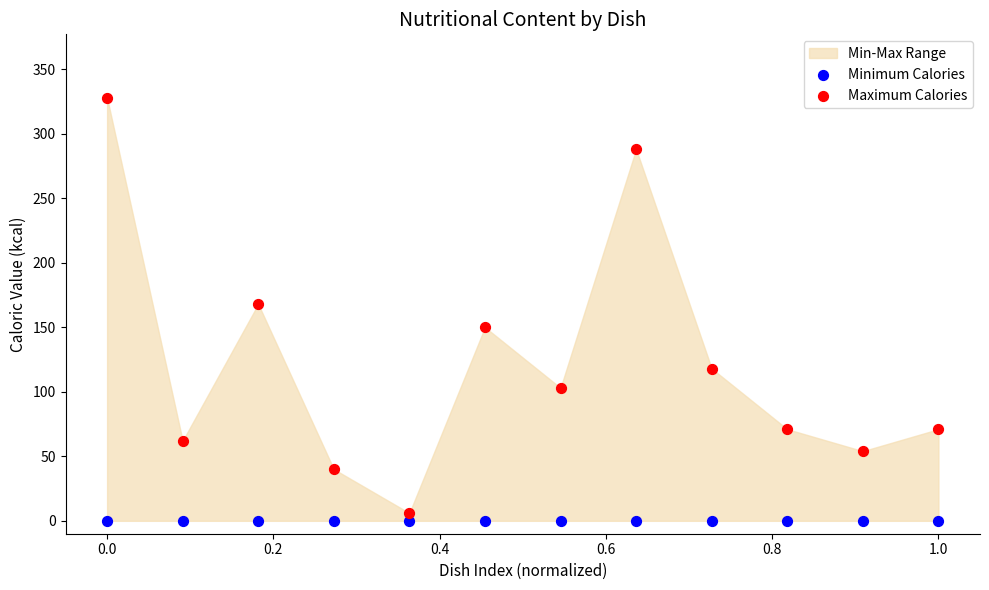

Which series reaches the maximum Y coordinate?

Maximum Calories